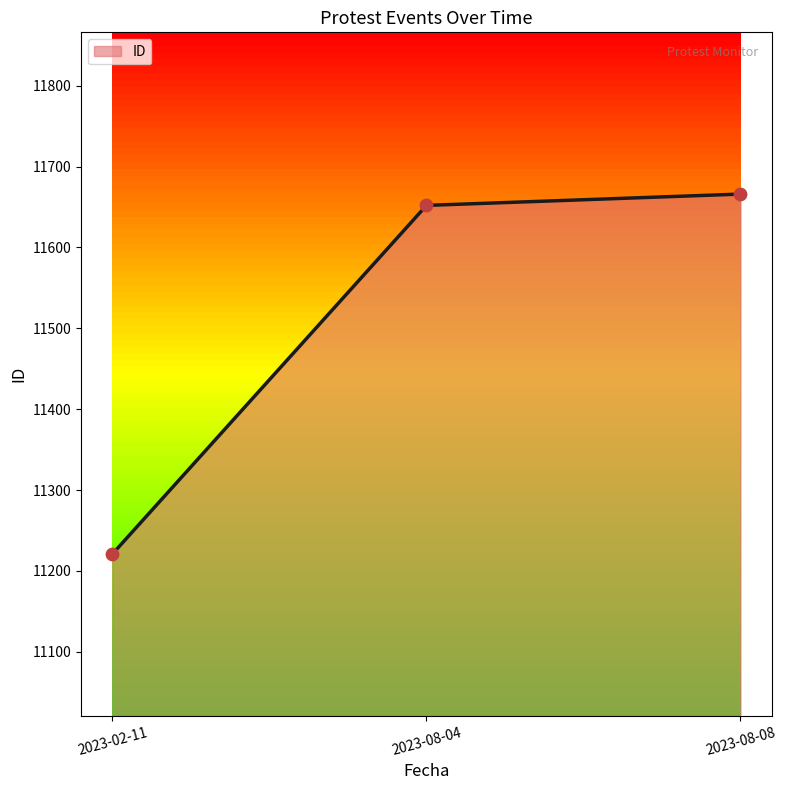

Between 2023-02-11 and 2023-08-04, which is larger?

2023-08-04